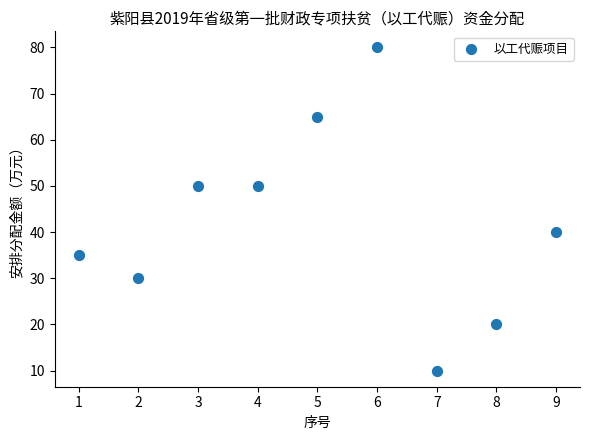

What is the range of Y values (max minus min)?

70